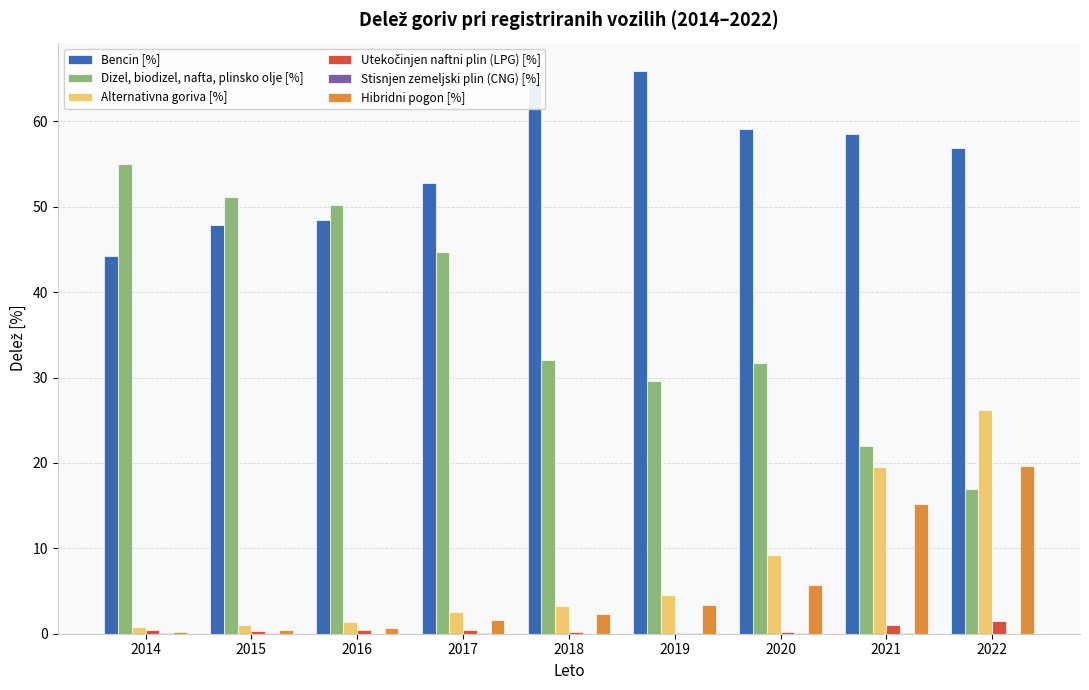

What is the sum of all Bencin [%] values?

498.4